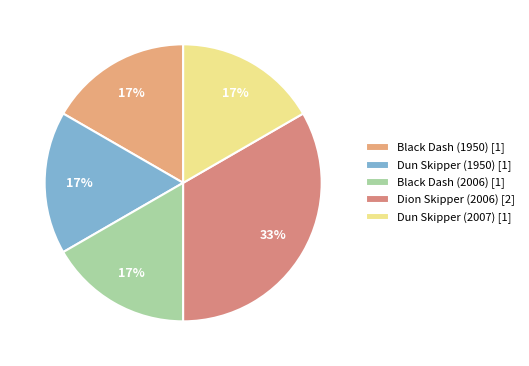

To the nearest percent, what percentage of the pie is Dun Skipper (1950)?

17%